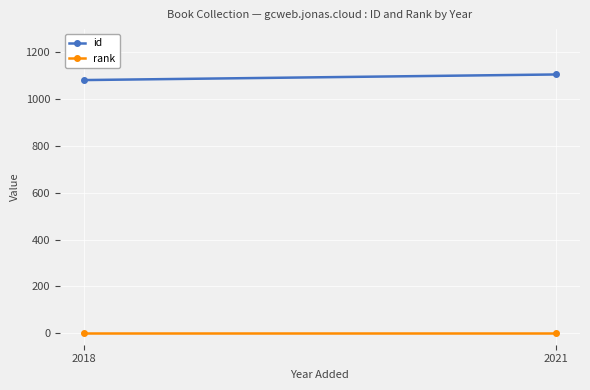

Which series has the largest total across all categories?

id